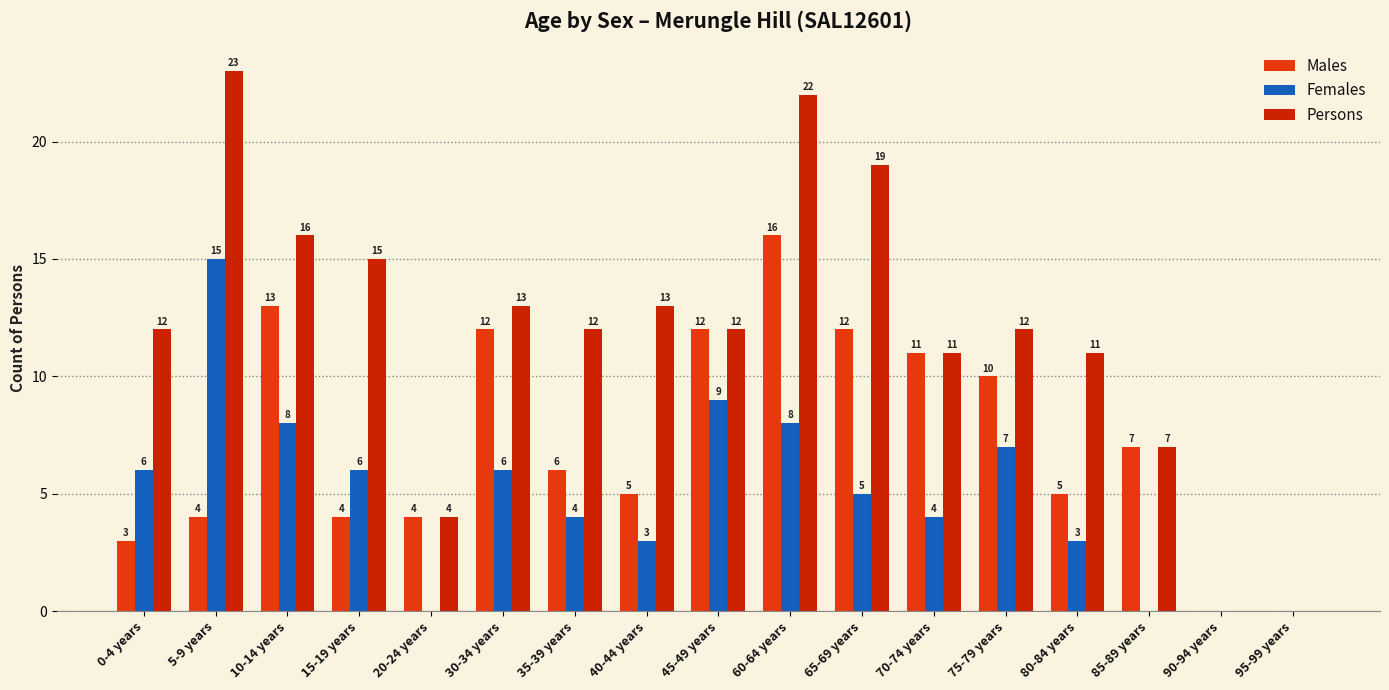

At how many categories does at least one series exceed 7?

13